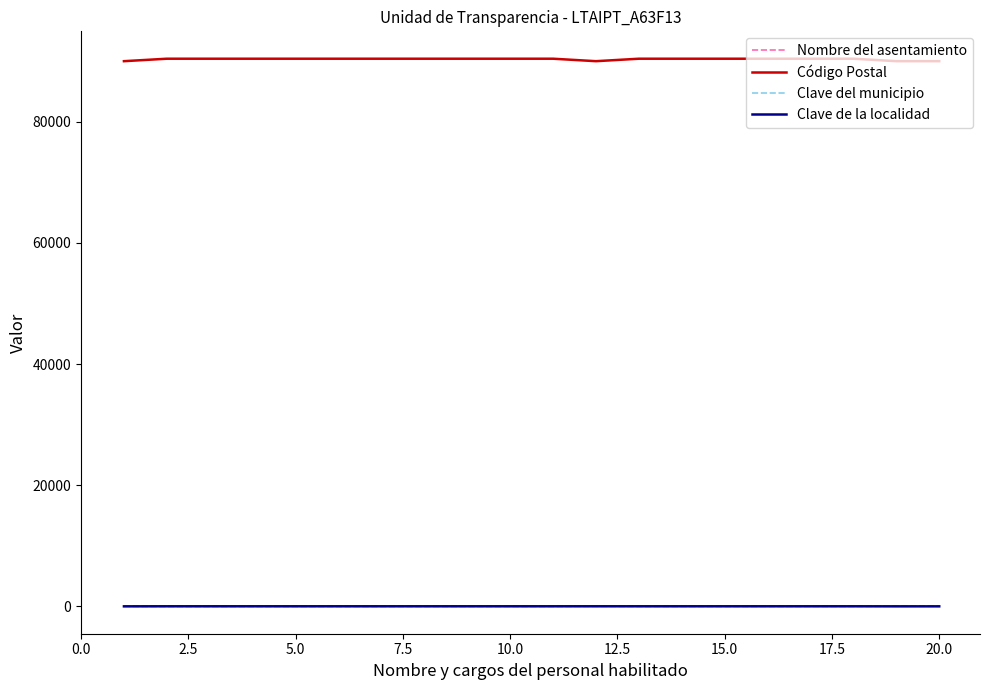

True or false: Nombre del asentamiento and Código Postal cross at least once.

False